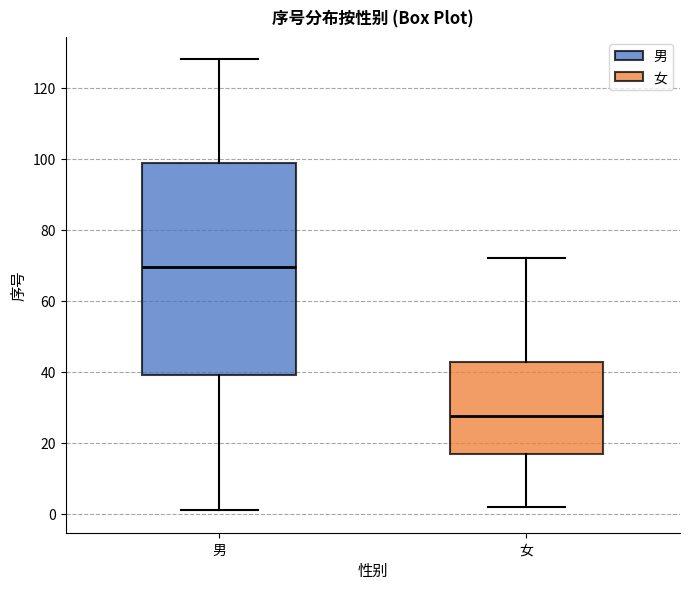

Reading left to right, read every box against the y-axis: the position of its median line, the range the box covers, and the ends of its whiskers. The values are not printed on the chart, so give them approximately, as read against the axis.

男: median 70, box 40 to 98, whiskers 2 to 128
女: median 28, box 16 to 42, whiskers 2 to 72